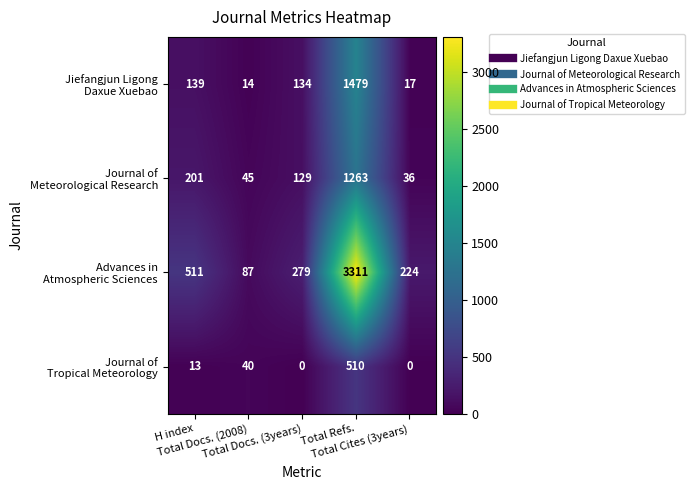

What is the greatest value displayed?

3311